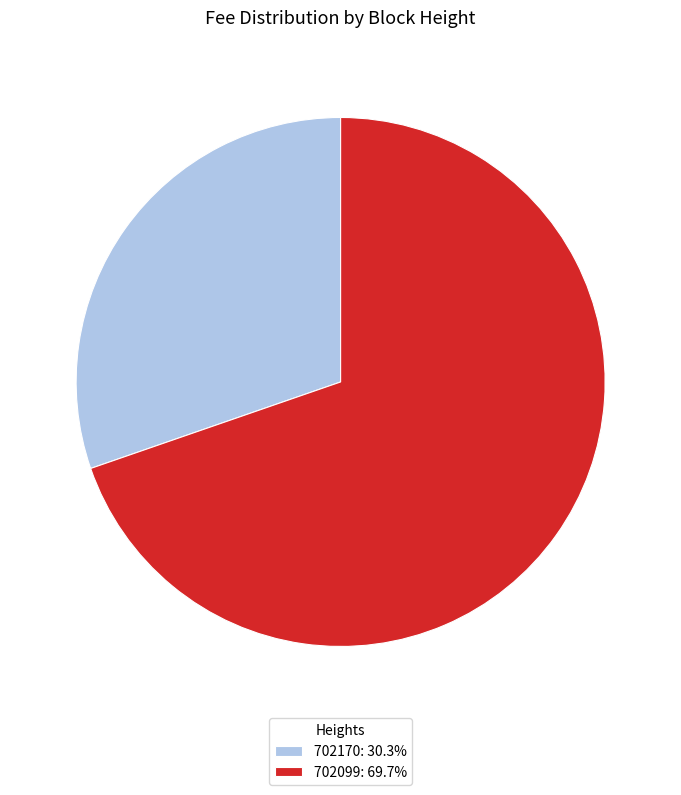

The 702170 slice represents 24% of the pie. True or false?

False